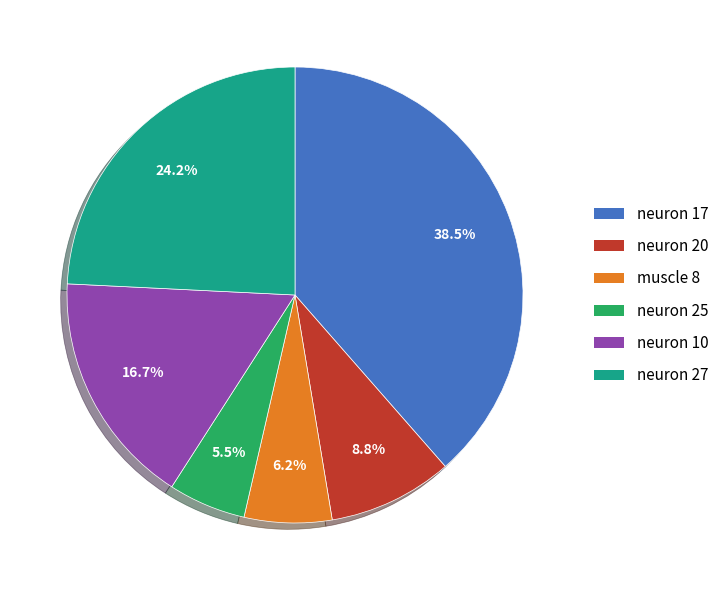

What is the largest slice in the pie chart?

neuron 17